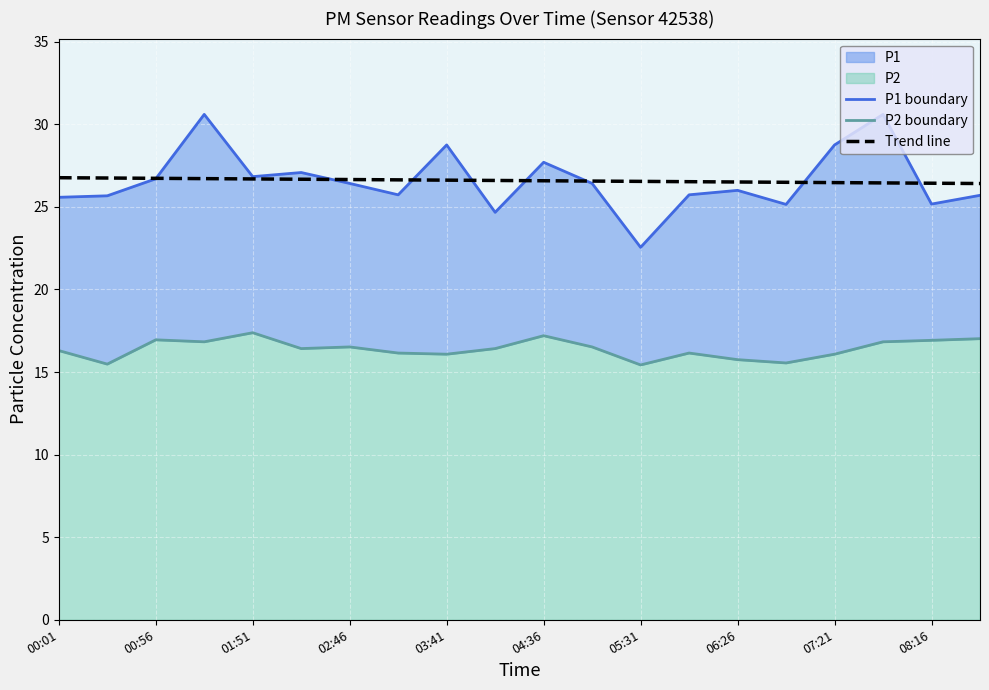

What is the average value of the P1 boundary series?

26.6